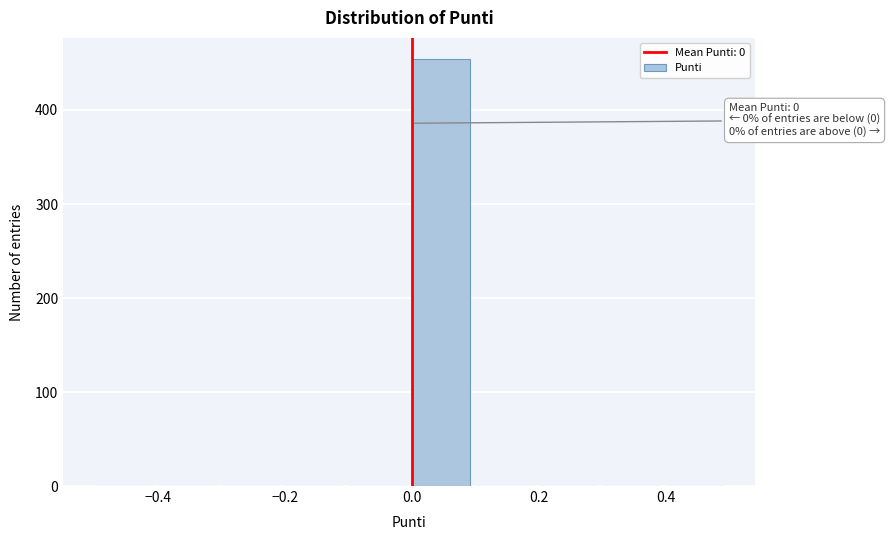

Which range on the x-axis has the tallest bar?

0.0 to 0.1